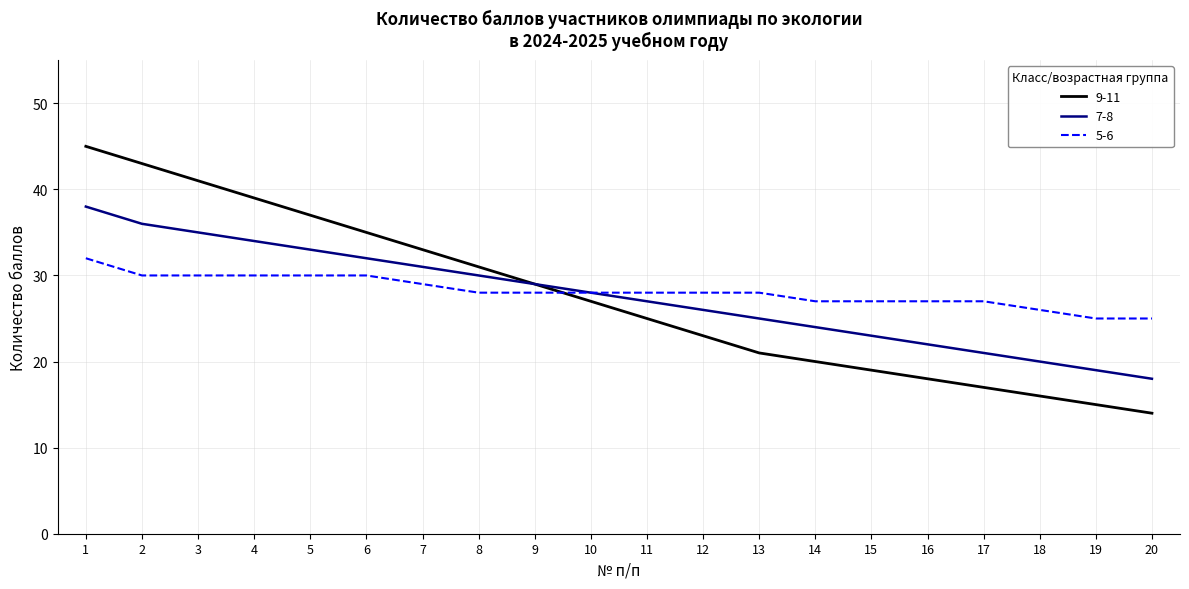

At which label does 7-8 reach its minimum?

20